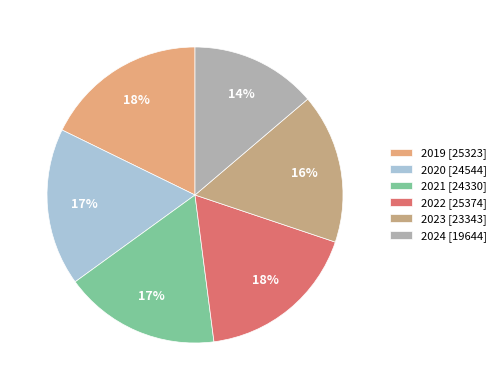

True or false: 2020 accounts for 17% of the total.

True